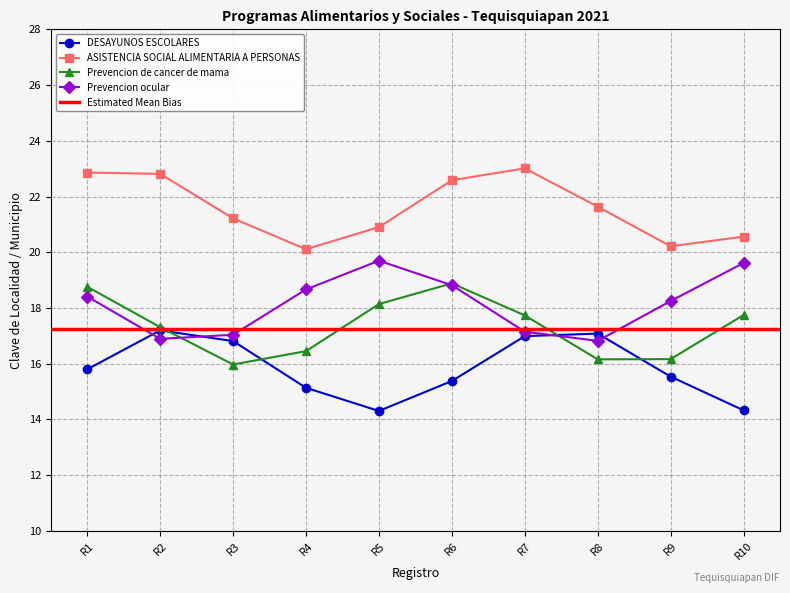

True or false: ASISTENCIA SOCIAL ALIMENTARIA A PERSONAS and Prevencion ocular intersect in this chart.

False